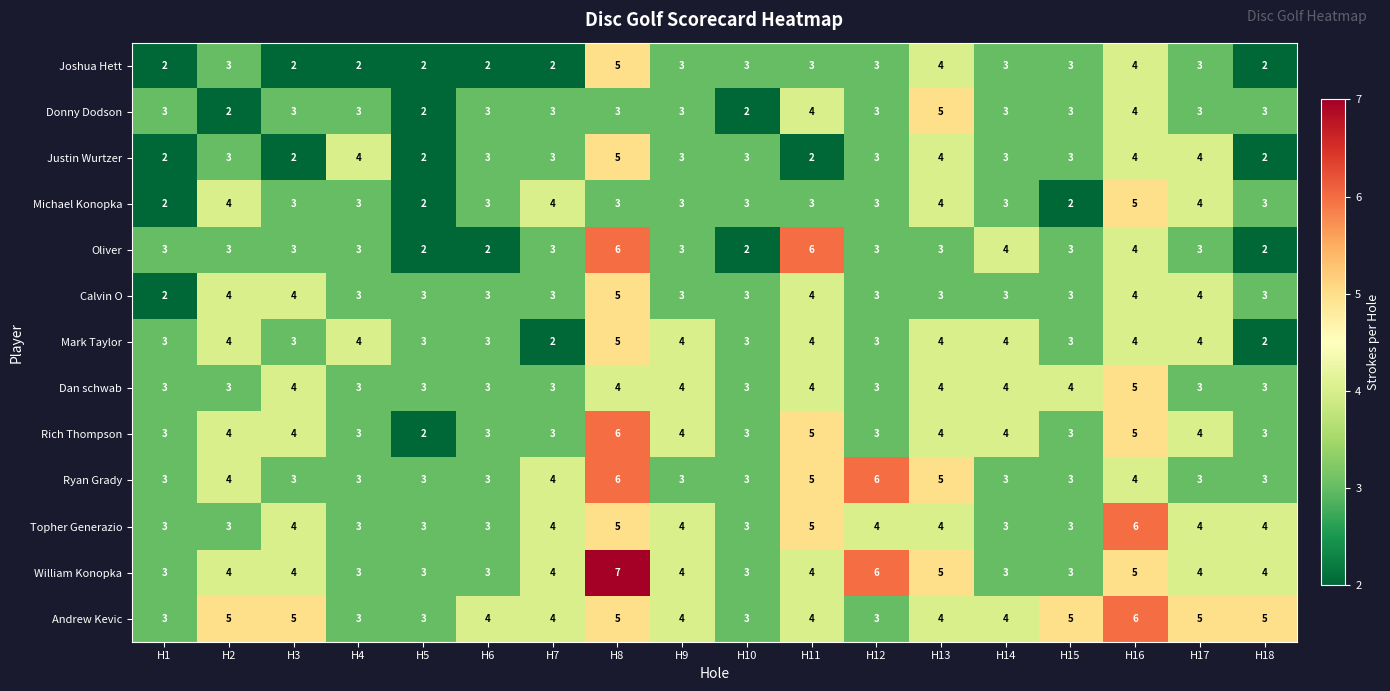

The value of Ryan Grady at H2 is 2. True or false?

False